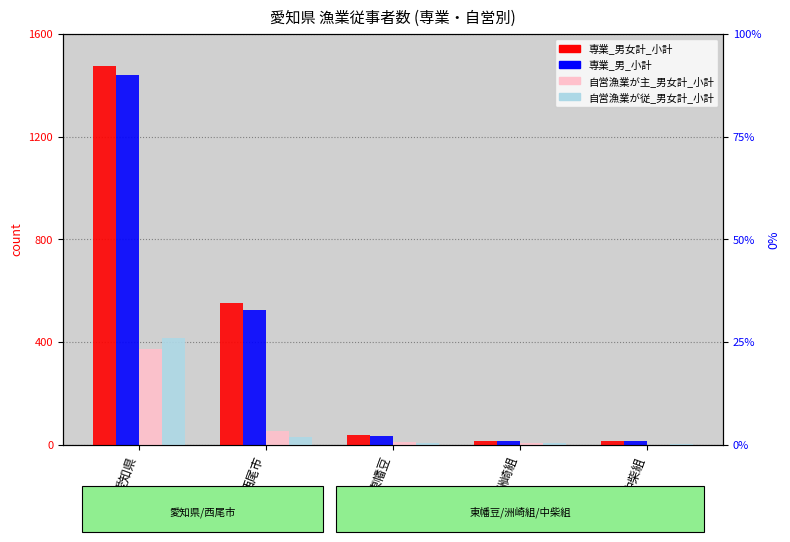

Count the number of categories in the chart.

5